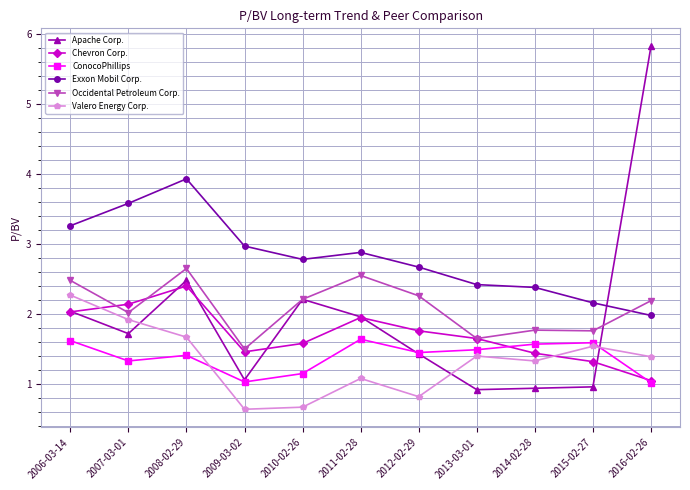

Is it true that Apache Corp. equals 2.0 at 2011-02-28?

True